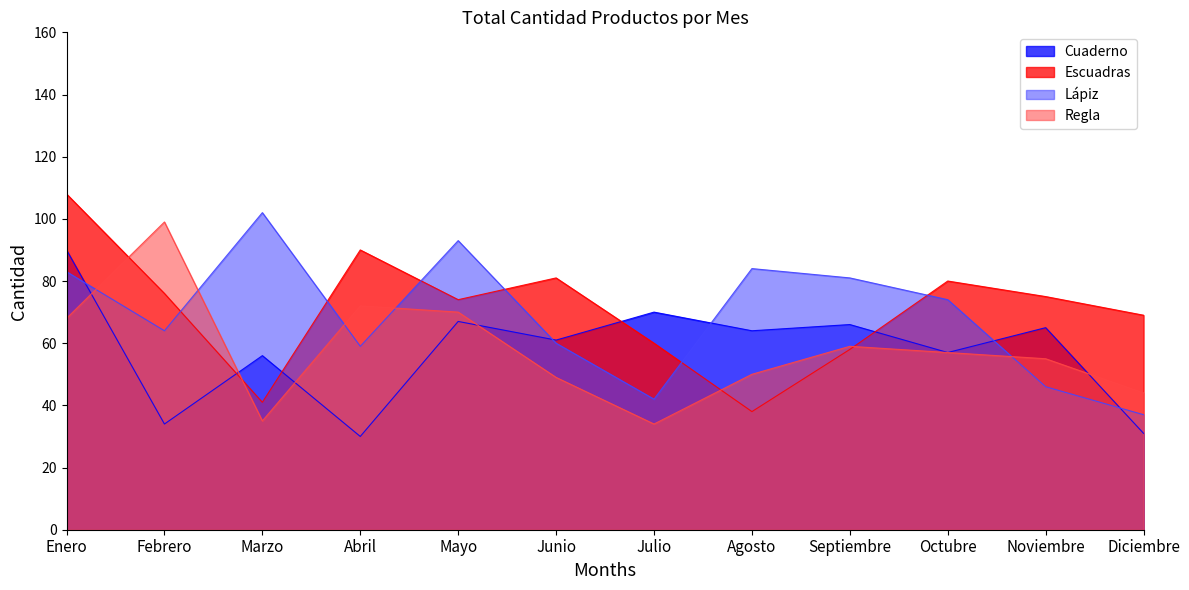

The Lápiz series shows 74 at Octubre. True or false?

True